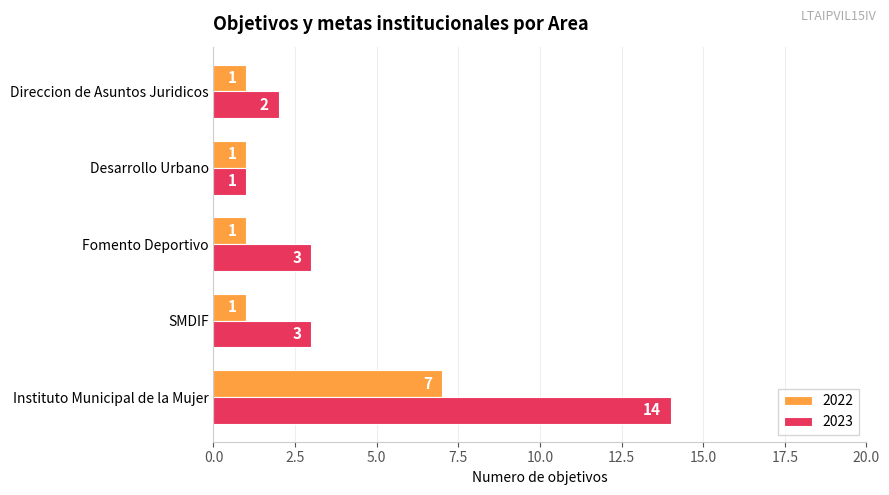

List the series in order of their peak value, highest first.

2023, 2022